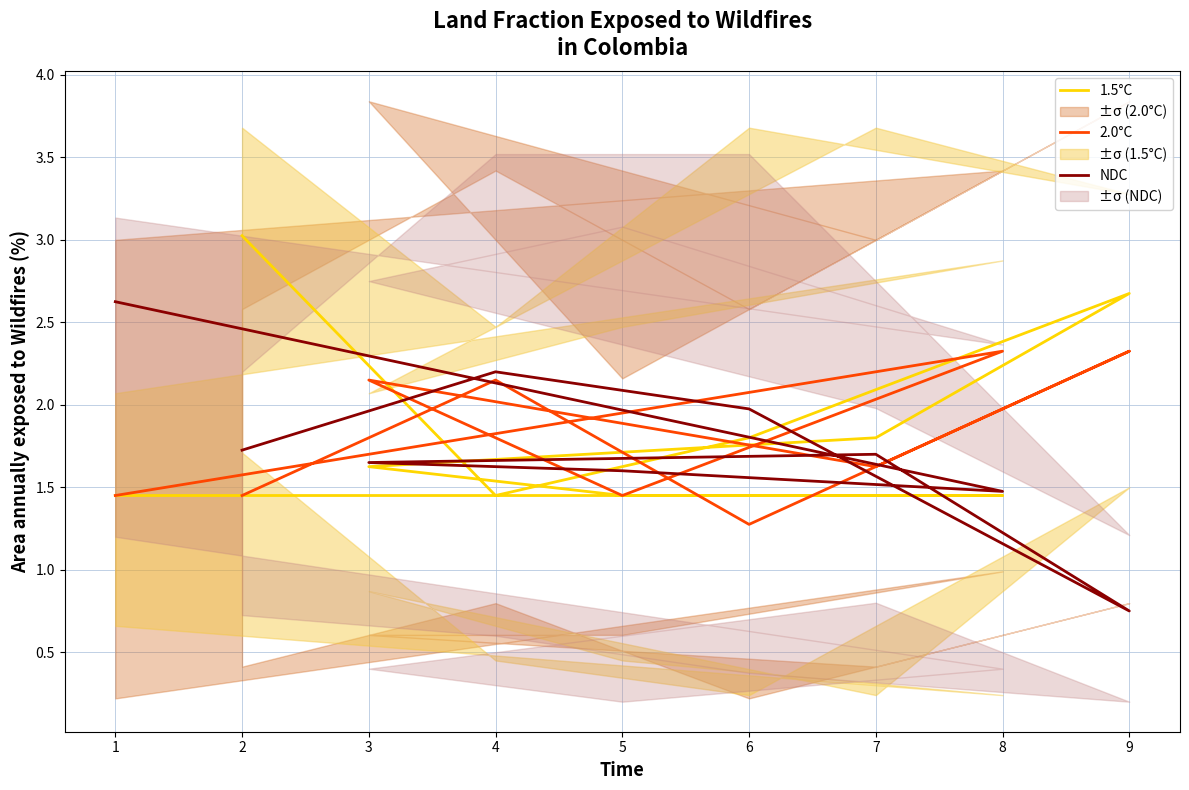

Is the value of 2.0°C at 9 greater than the value of 1.5°C at 1?

Yes